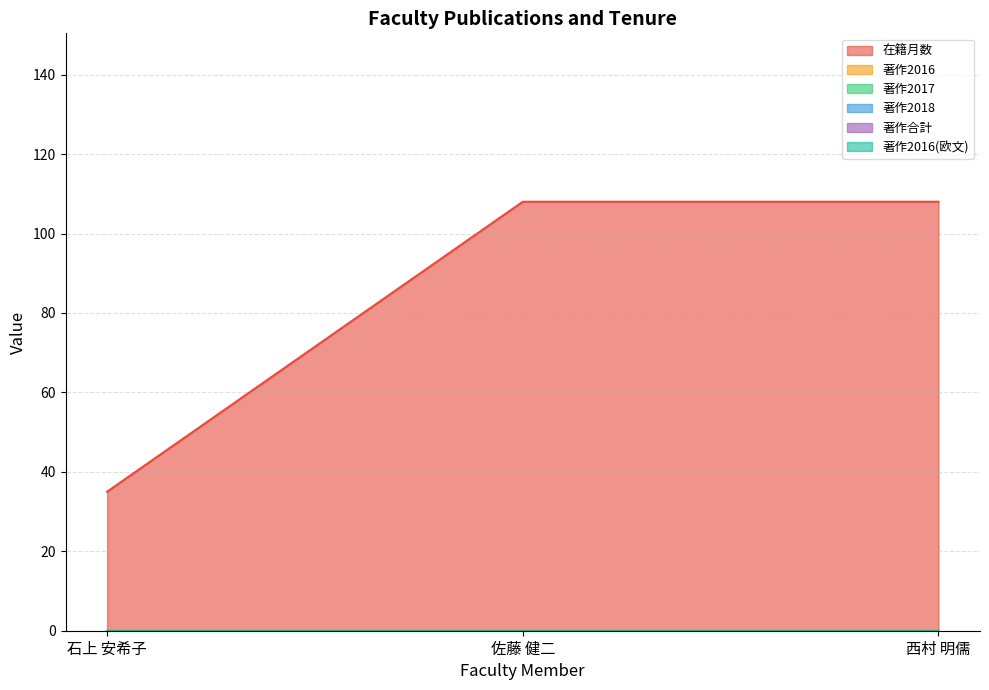

Does the chart have visible grid lines?

Yes